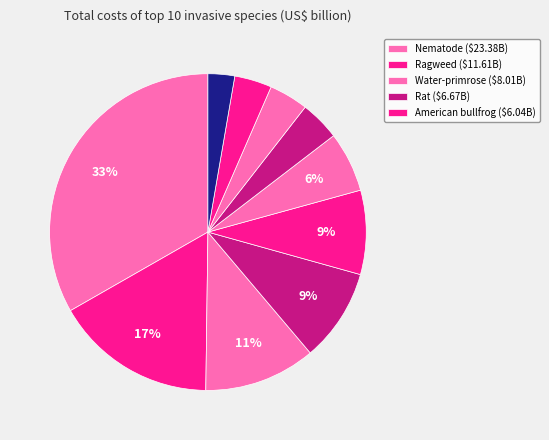

How many slices are in this pie chart?

10